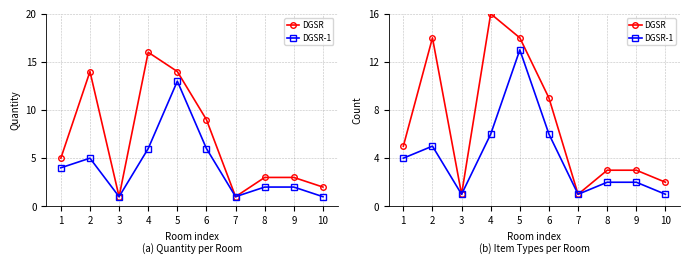

Reading left to right, transcribe all the data shown in this chart.

DGSR: 5	14	1	16	14	9	1	3	3	2
DGSR-1: 4	5	1	6	13	6	1	2	2	1